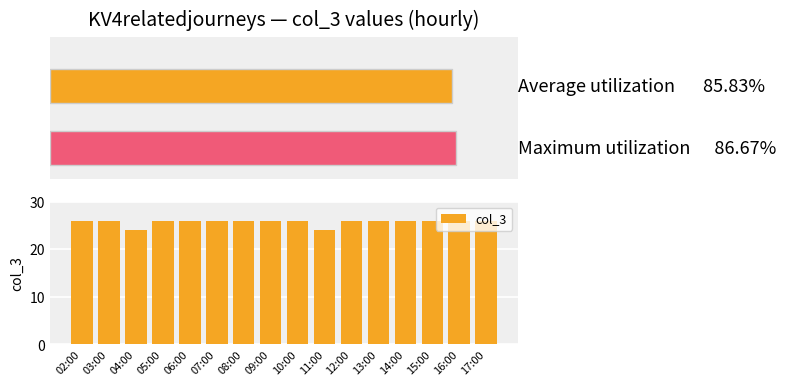

Reading left to right, transcribe all the data shown in this chart.

02:00=26	03:00=26	04:00=24	05:00=26	06:00=26	07:00=26	08:00=26	09:00=26	10:00=26	11:00=24	12:00=26	13:00=26	14:00=26	15:00=26	16:00=26	17:00=26